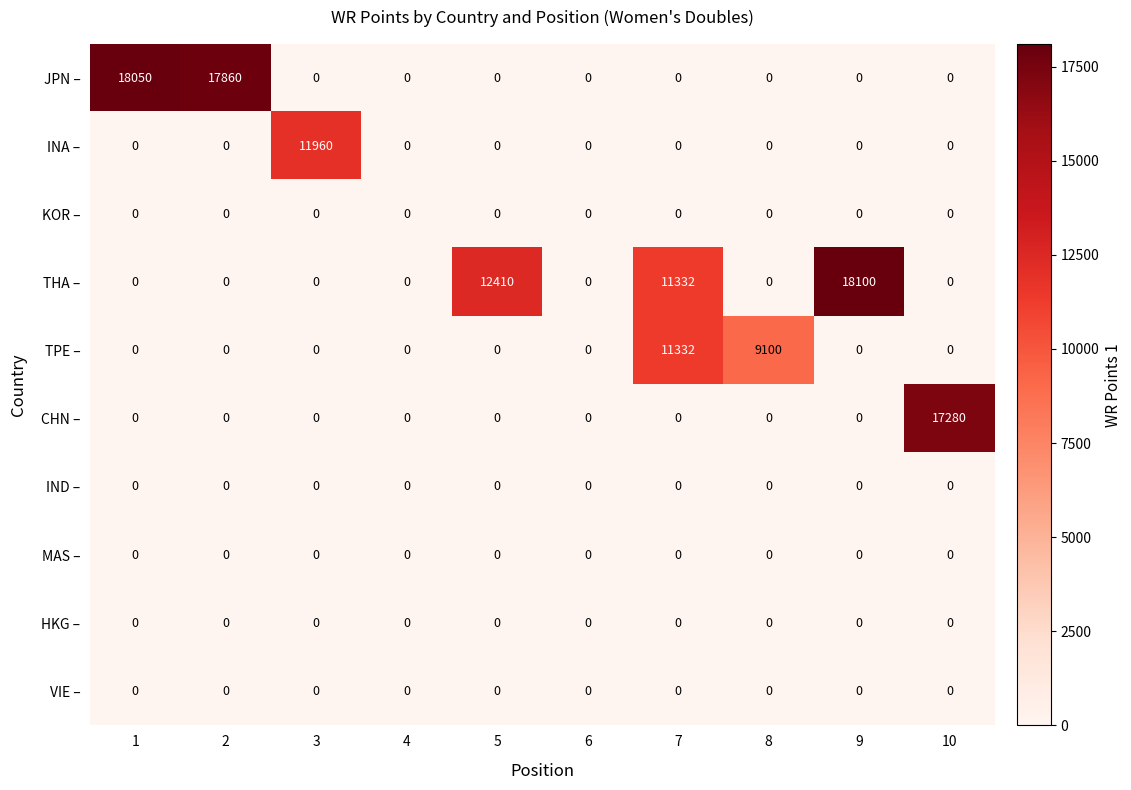

At how many categories does at least one series exceed 14061?

4